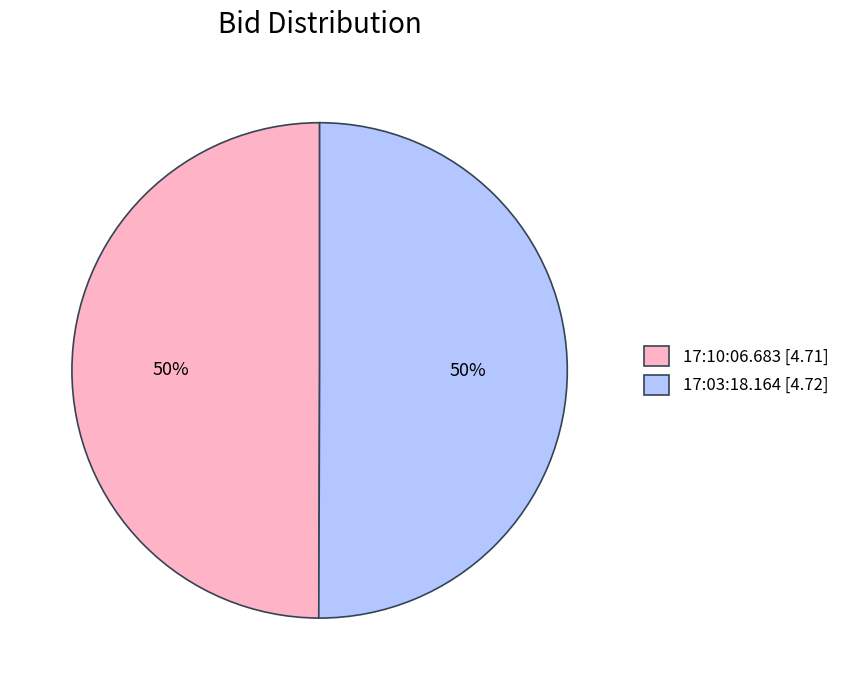

Count the number of slices in the pie.

2